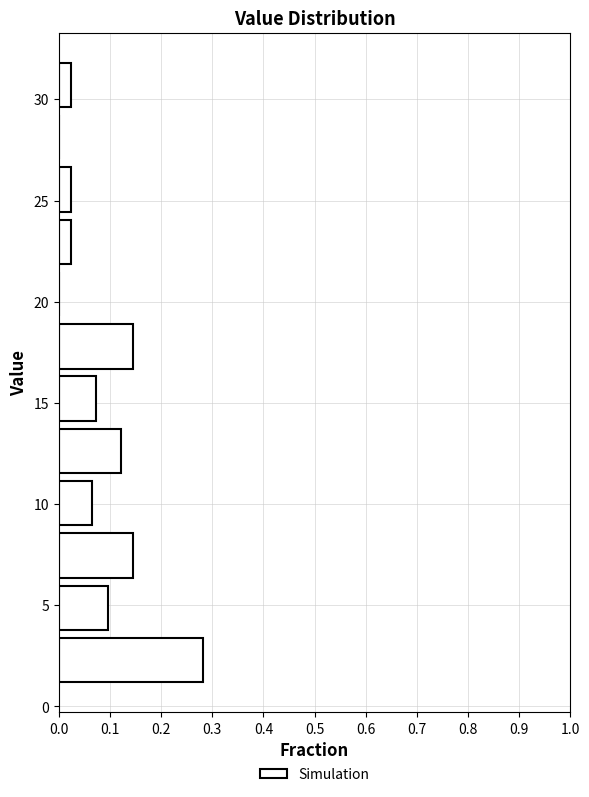

Reading bottom to top, list every bar in this chart as the range it spans on the y-axis followed by its length. Neither the bar edges nor the lengths are printed on the chart, so give them approximately, as read against the axes.

1.0 to 3.5: 0.28
3.5 to 6.0: 0.10
6.0 to 9.0: 0.15
9.0 to 11.5: 0.06
11.5 to 14.0: 0.12
14.0 to 16.5: 0.07
16.5 to 19.0: 0.15
19.0 to 21.5: 0
21.5 to 24.5: 0.02
24.5 to 27.0: 0.02
27.0 to 29.5: 0
29.5 to 32.0: 0.02